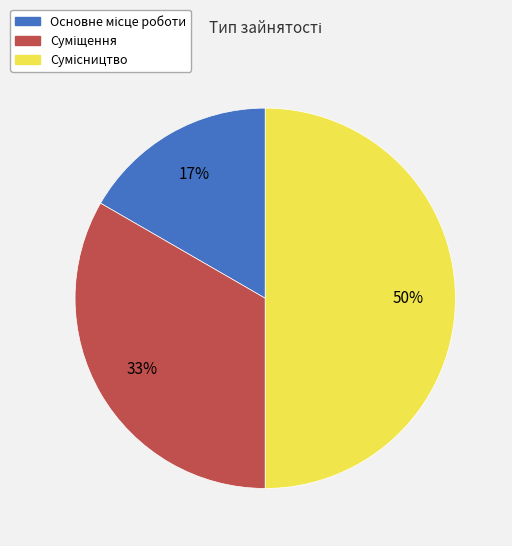

To the nearest percent, what is the average slice percentage?

33%